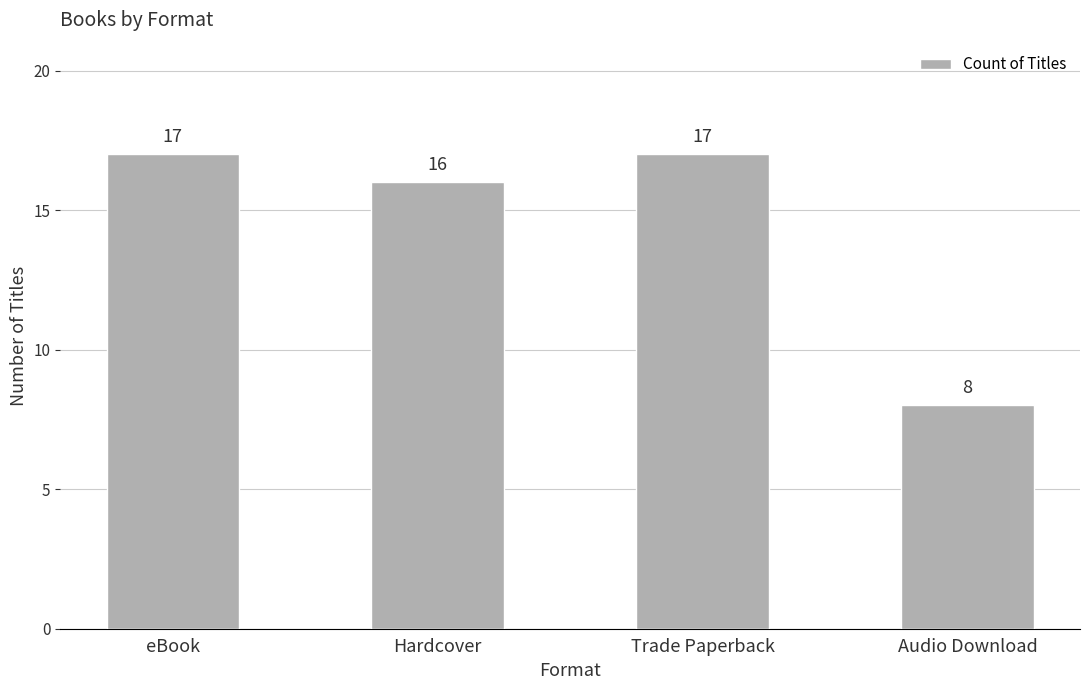

What is the approximate value at Audio Download?

8